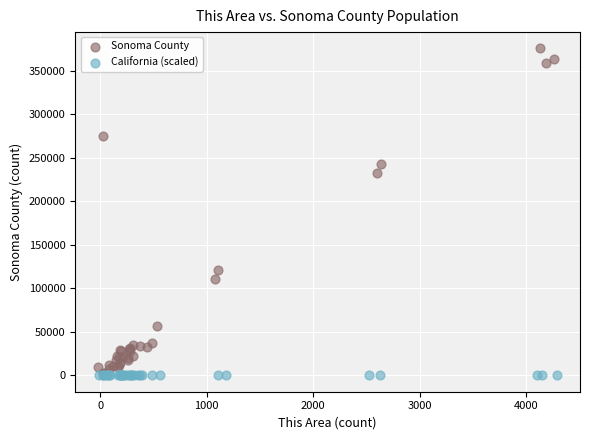

Which series reaches the maximum Y coordinate?

Sonoma County